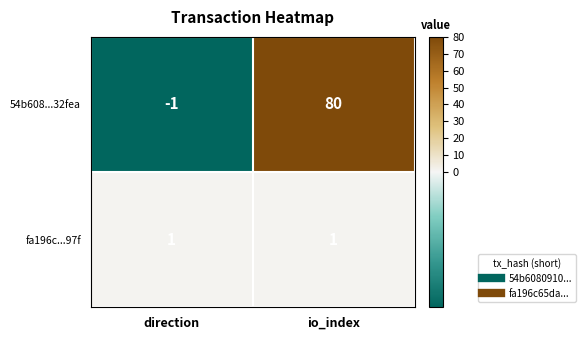

At which label does 54b608...32fea reach its minimum?

direction